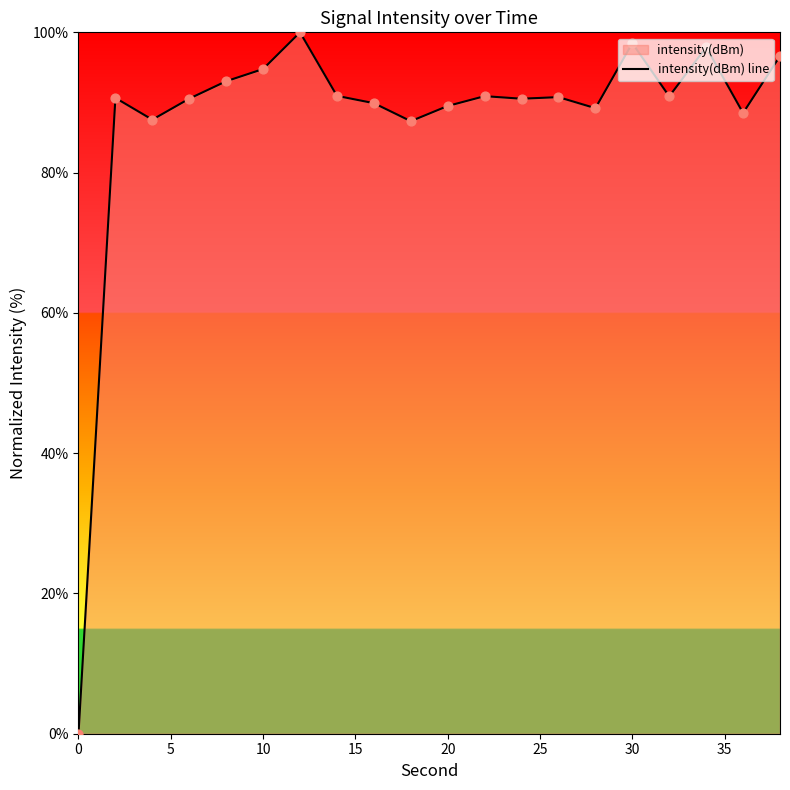

Is it true that the value at 30 is 57.8?

False